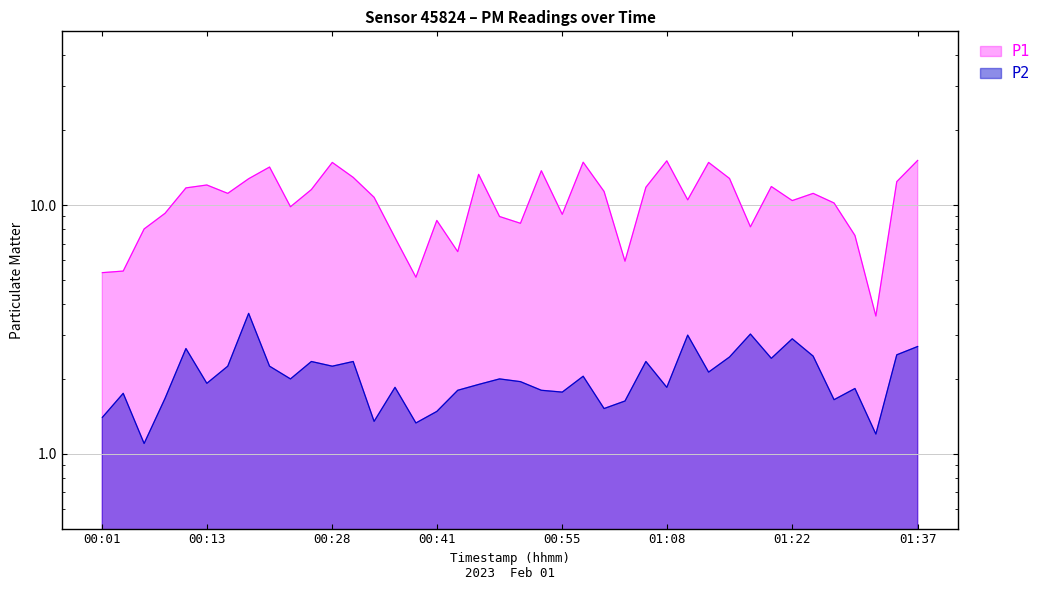

The value of P2 at 00:18 is 0.8. True or false?

False